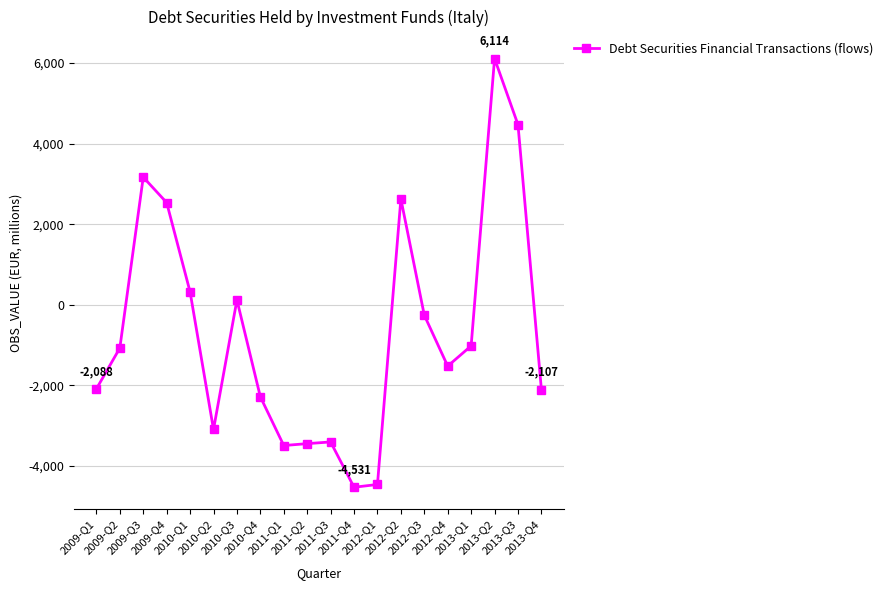

Does the chart display data point markers on the line(s)?

Yes